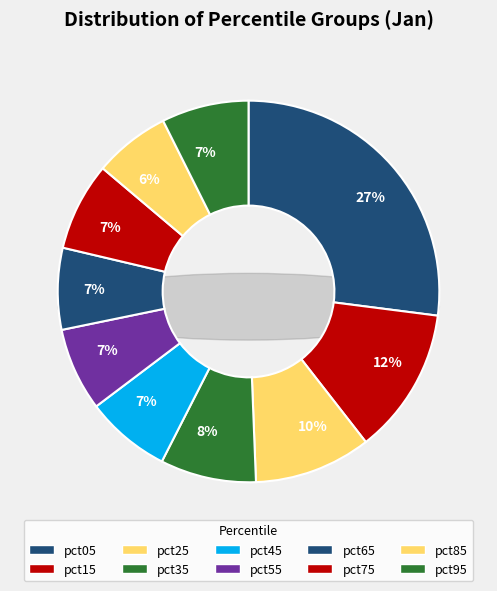

Count the number of slices in the pie.

10